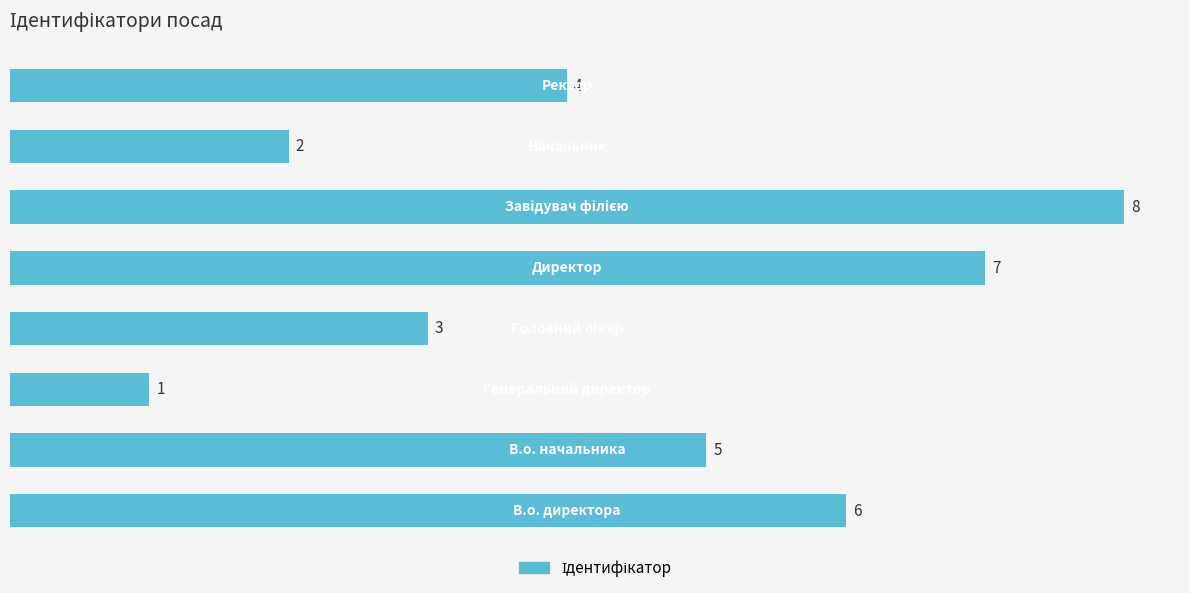

How many values are between 3 and 7?

5